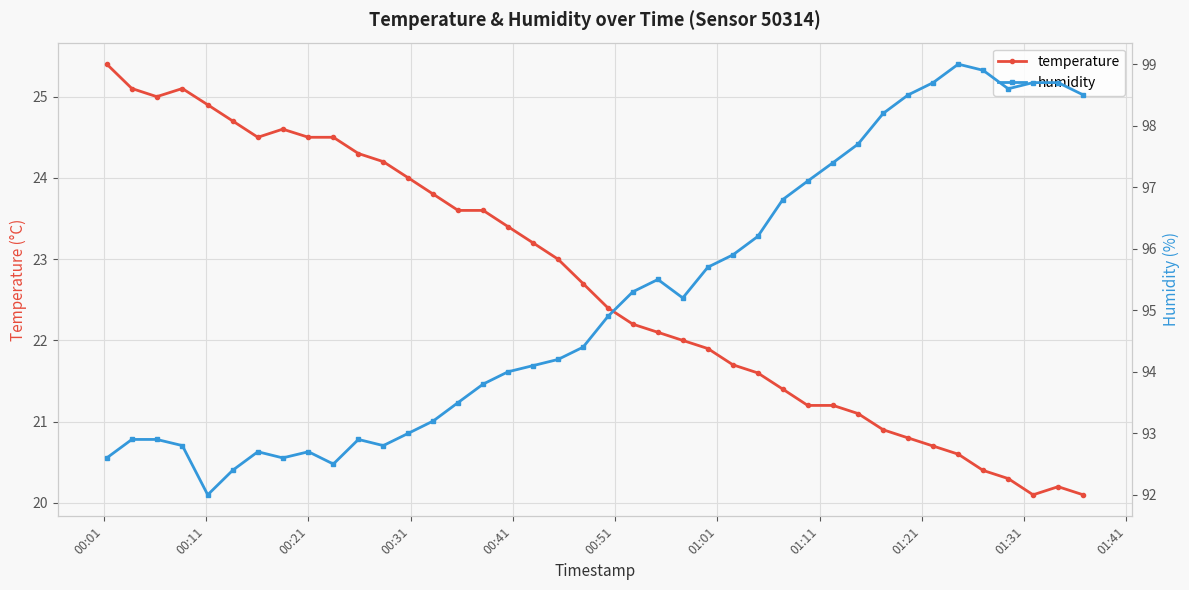

What is the value of the temperature point at the 30th from the left?

21.2